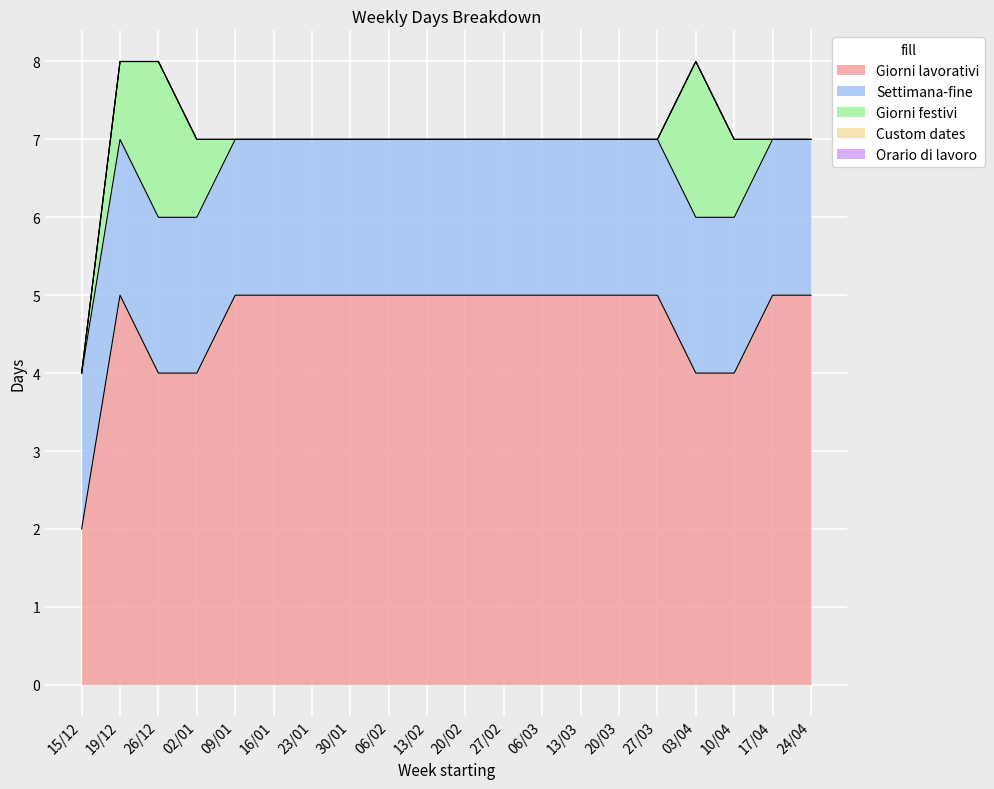

What is the label of the 15th point from the right?

16/01